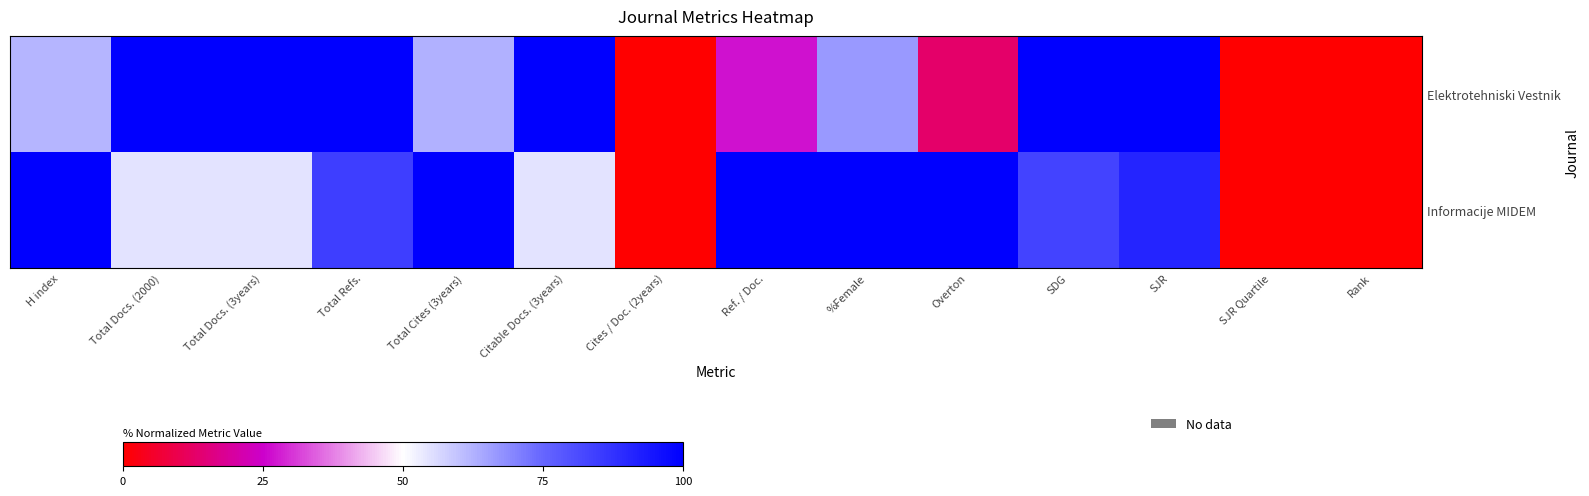

Which series has the largest range (max minus min)?

Elektrotehniski Vestnik